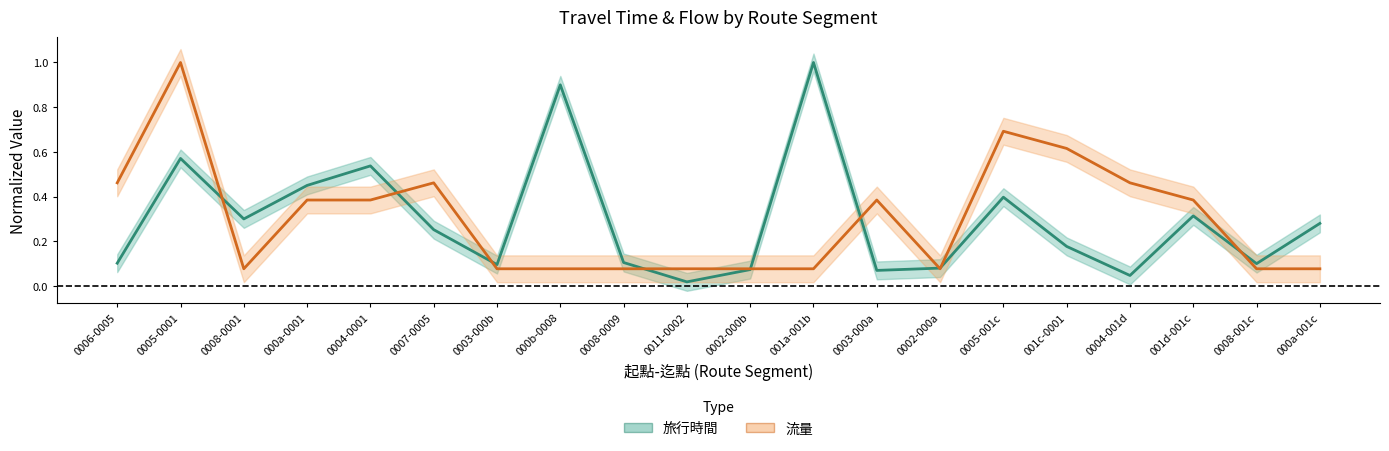

In 流量, how many points are higher than both neighbors (excluding endpoints)?

4